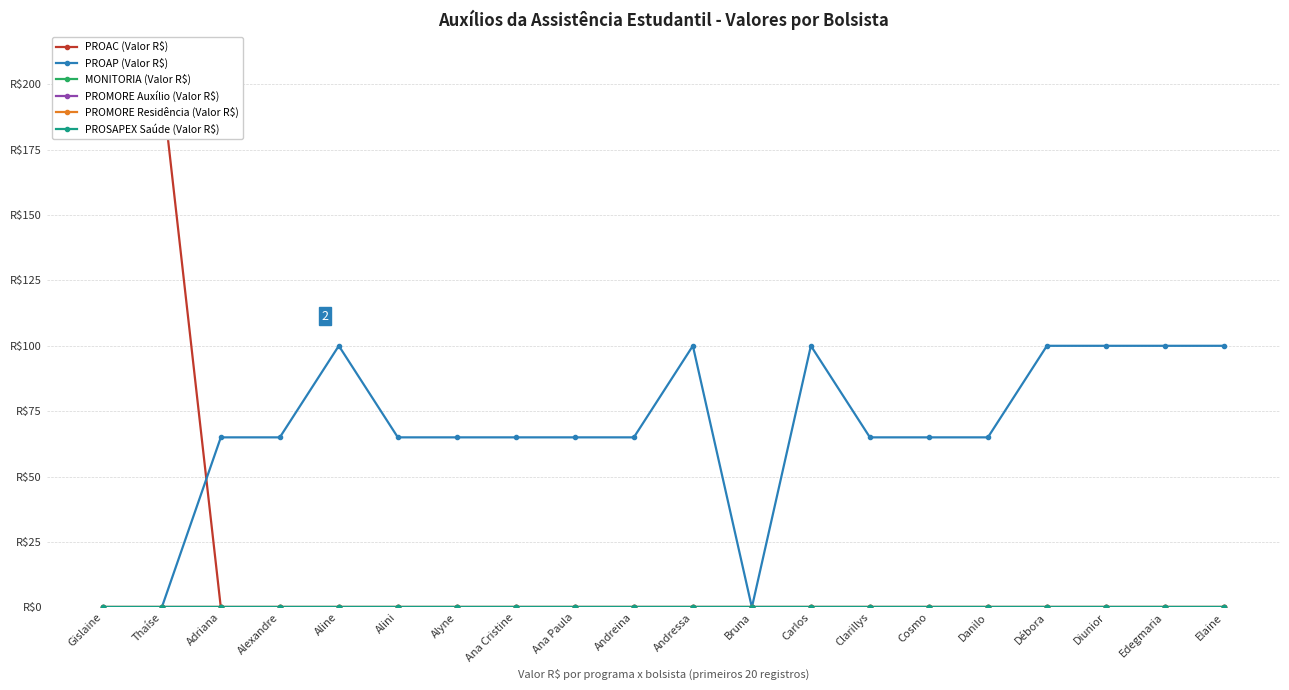

The value of PROSAPEX Saúde (Valor R$) at Adriana is 0. True or false?

True